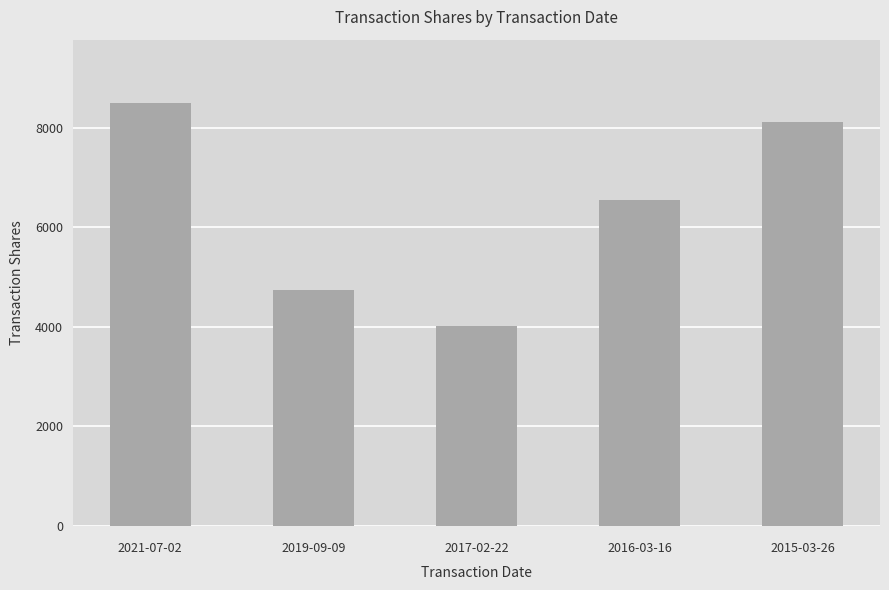

Which has a higher value, 2015-03-26 or 2021-07-02?

2021-07-02